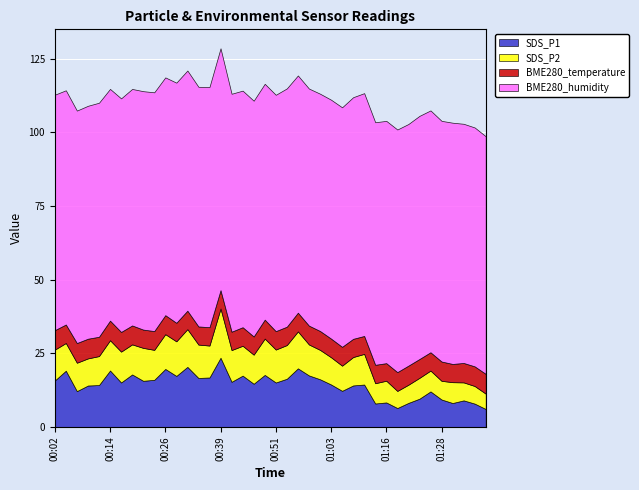

True or false: SDS_P1 and BME280_humidity cross at least once.

False